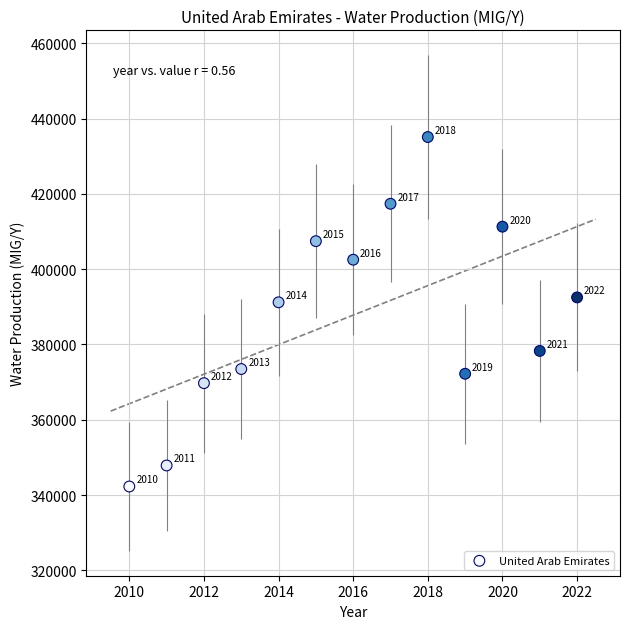

What Y value in the scatter plot is closest to 388692?

391207